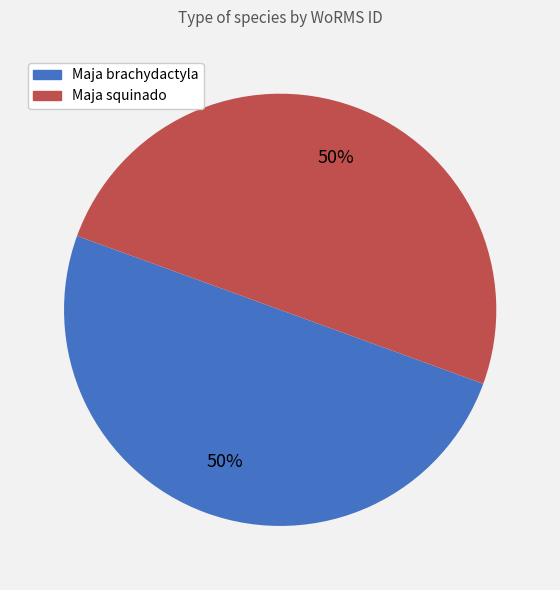

Is the sum of Maja brachydactyla and Maja squinado greater than half?

Yes